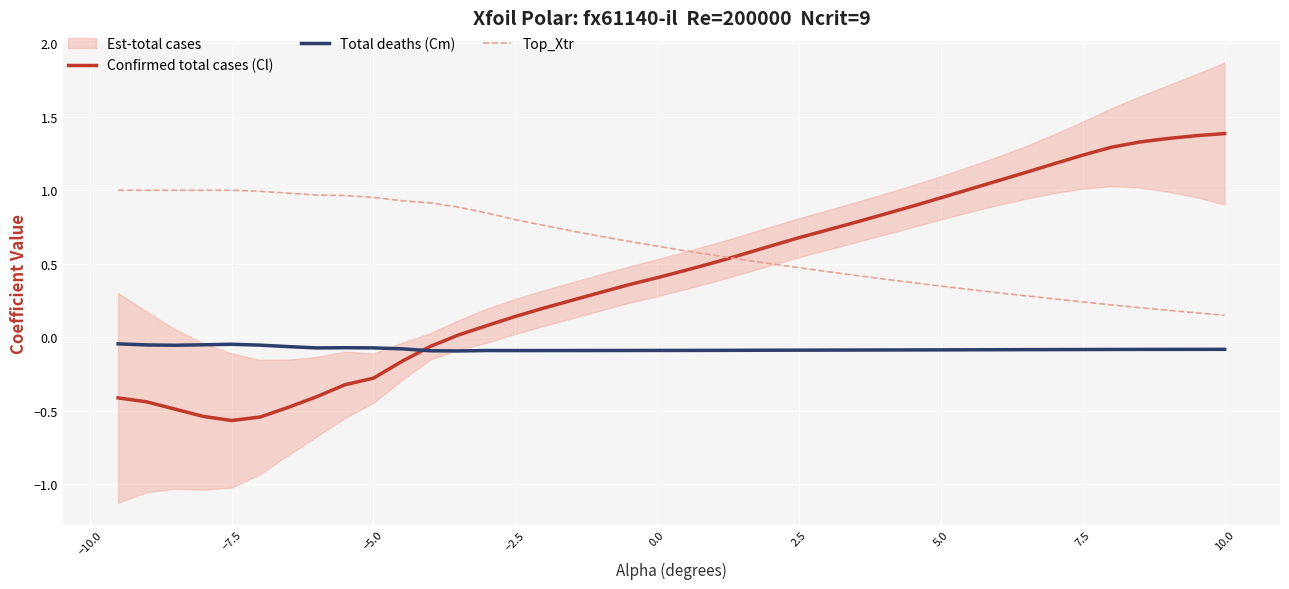

How many intersections are there between Confirmed total cases (Cl) and Top_Xtr?

1